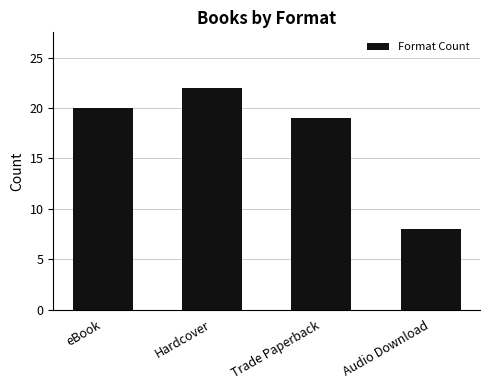

What is the value of the 2nd bar from the left?

22